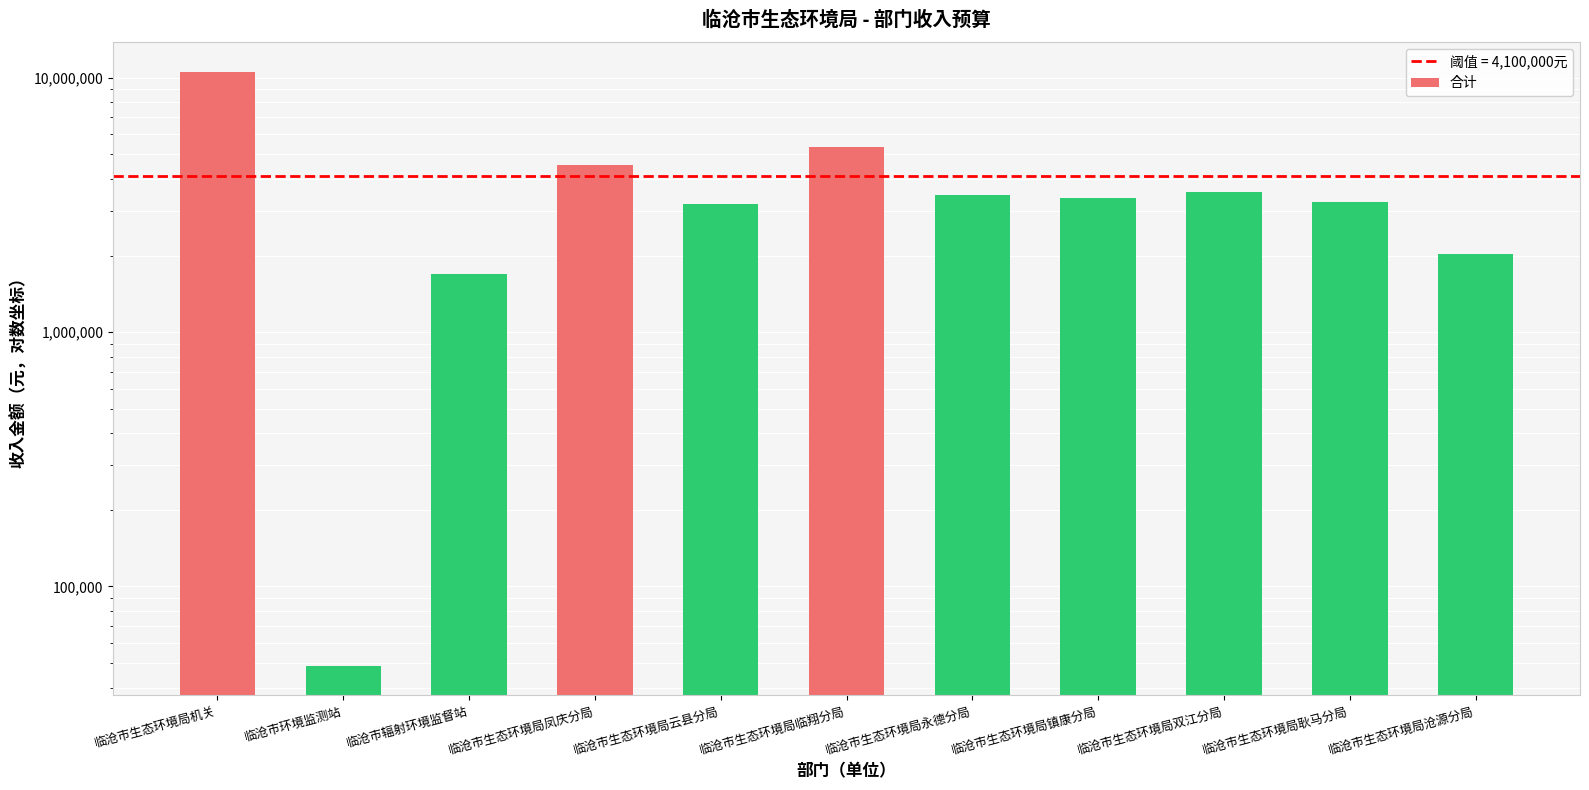

At which category does the chart reach its minimum across all series?

临沧市环境监测站